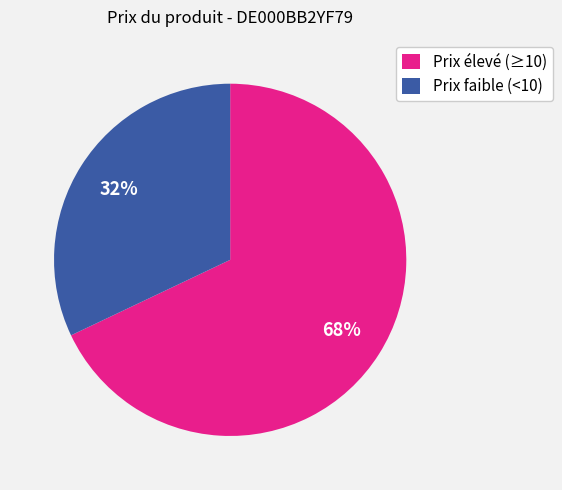

What is the largest slice in the pie chart?

Prix élevé (≥10)